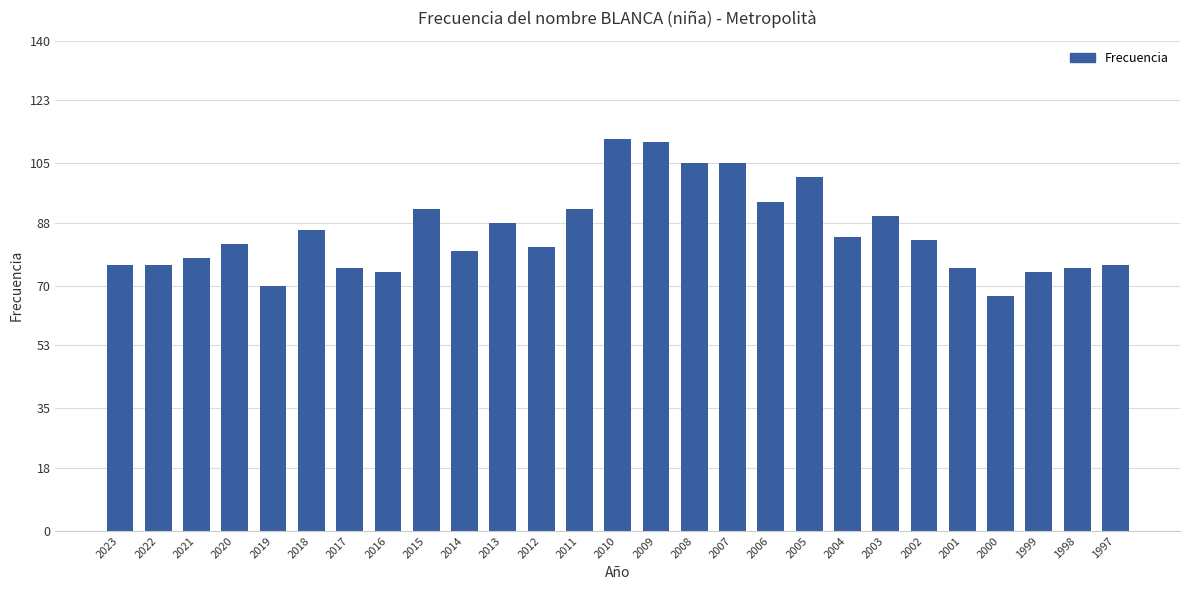

What is the average value?

85